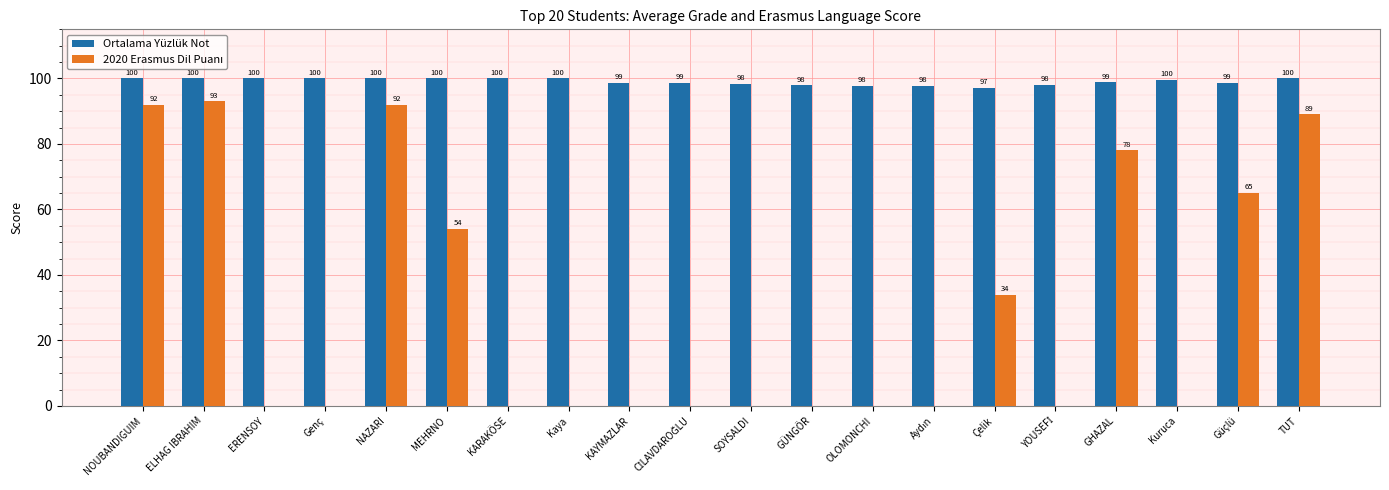

The value of Ortalama Yüzlük Not at GHAZAL is 98.8. True or false?

True